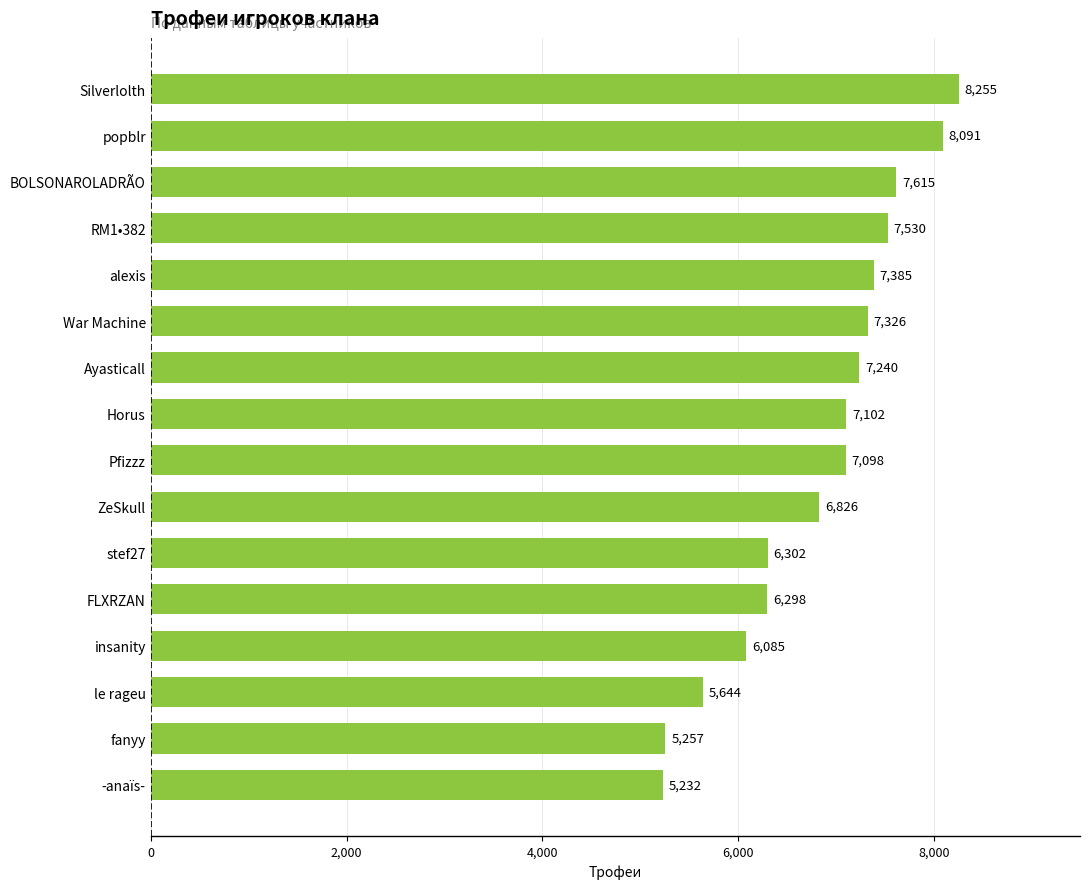

What is the label of the 10th bar from the bottom?

Ayasticall